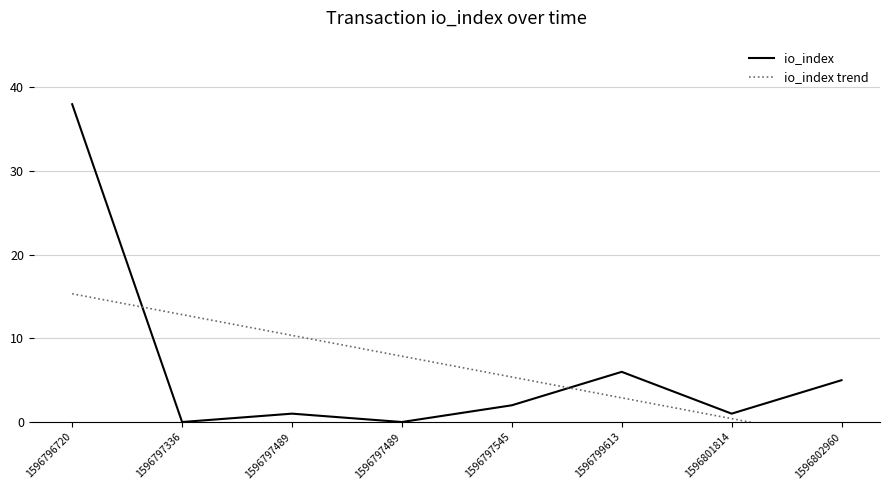

Reading left to right, extract all data points from this chart.

io_index: 38.0	0.0	1.0	0.0	2.0	6.0	1.0	5.0
io_index trend: 15.3	12.8	10.4	7.9	5.4	2.9	0.4	-2.1